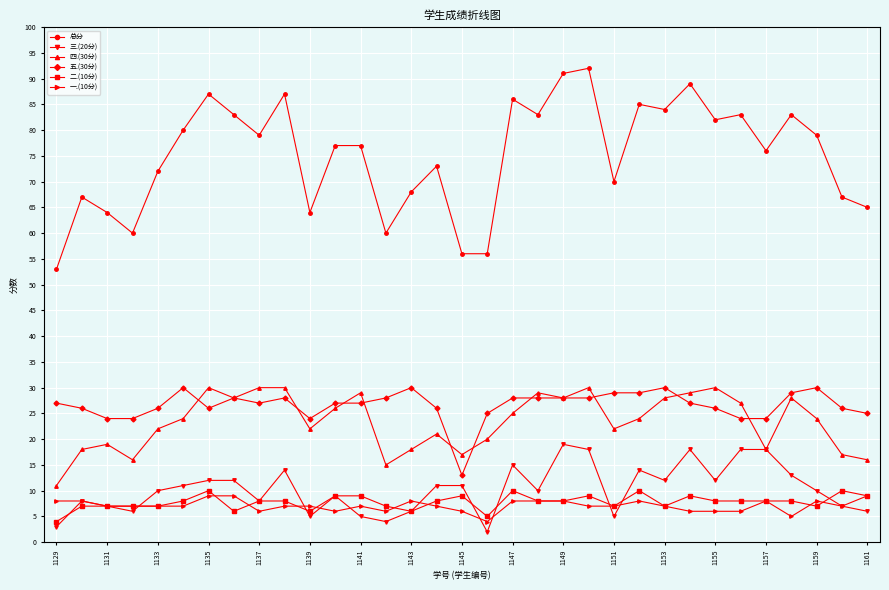

How many distinct data groups are displayed?

6